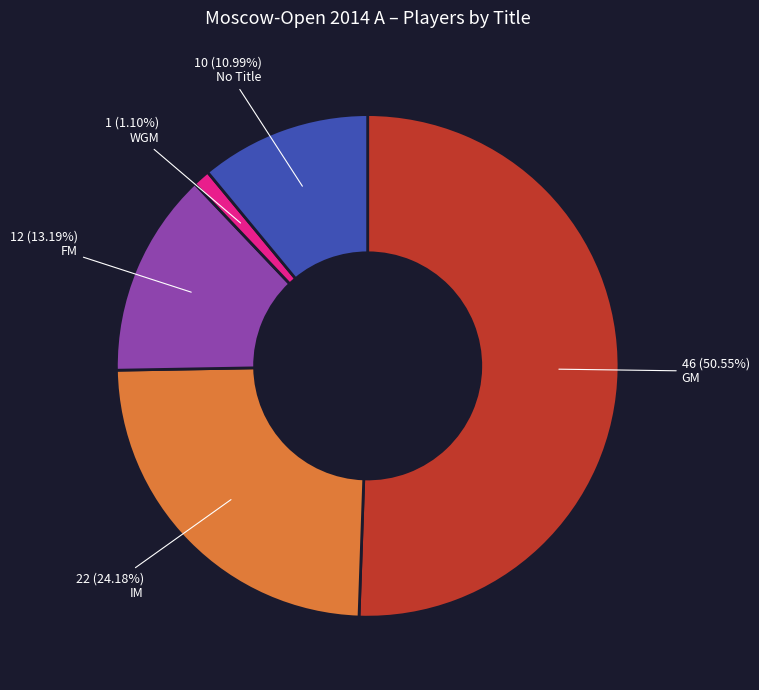

Is there any slice that represents more than half of the pie?

Yes